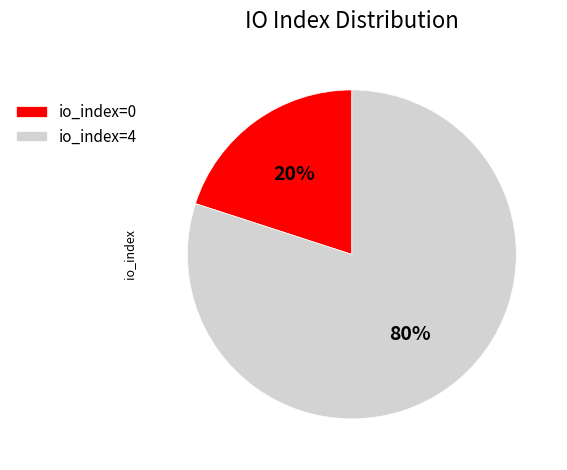

The io_index=0 slice represents 13% of the pie. True or false?

False